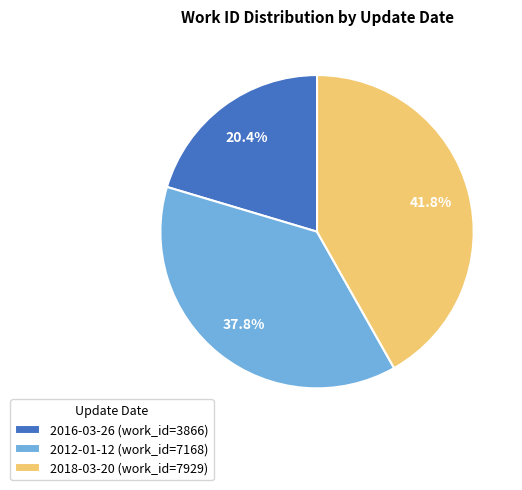

Does 2012-01-12 represent more than half of the total?

No